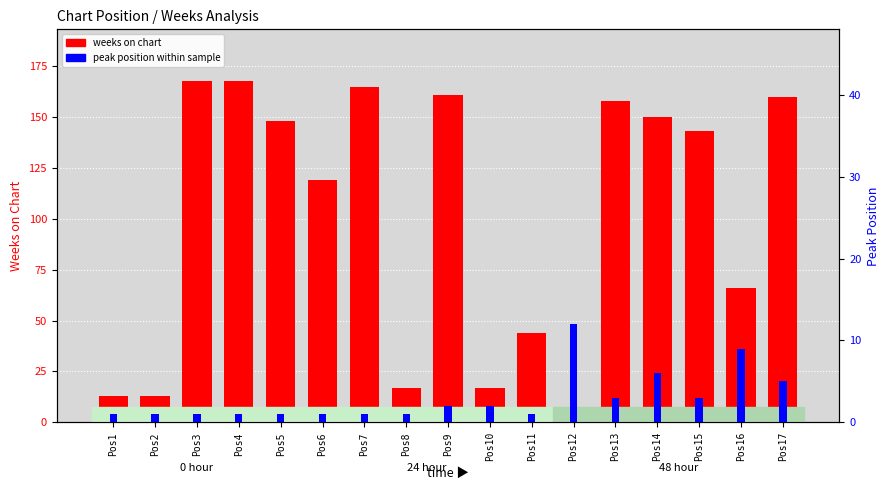

At how many categories does at least one series exceed 67?

10